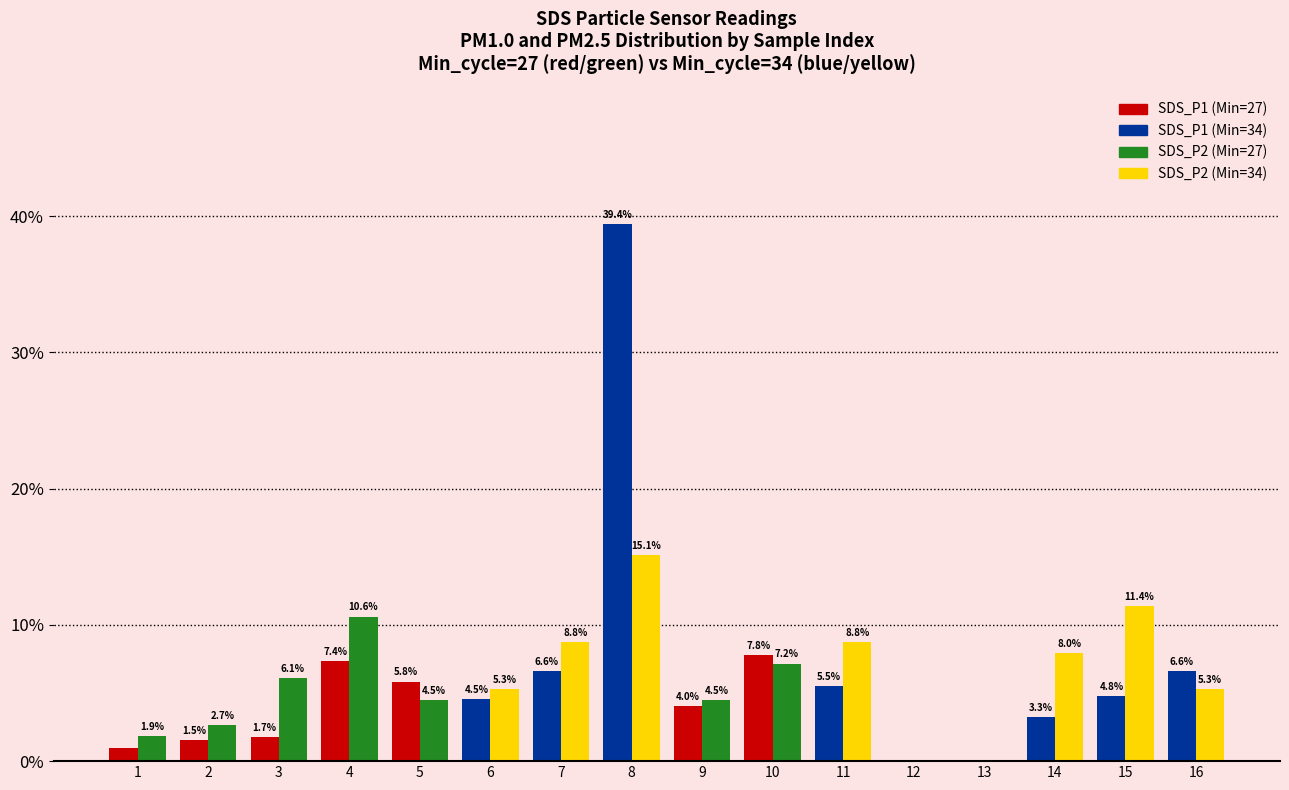

What is the total value across all series at 5?

10.3